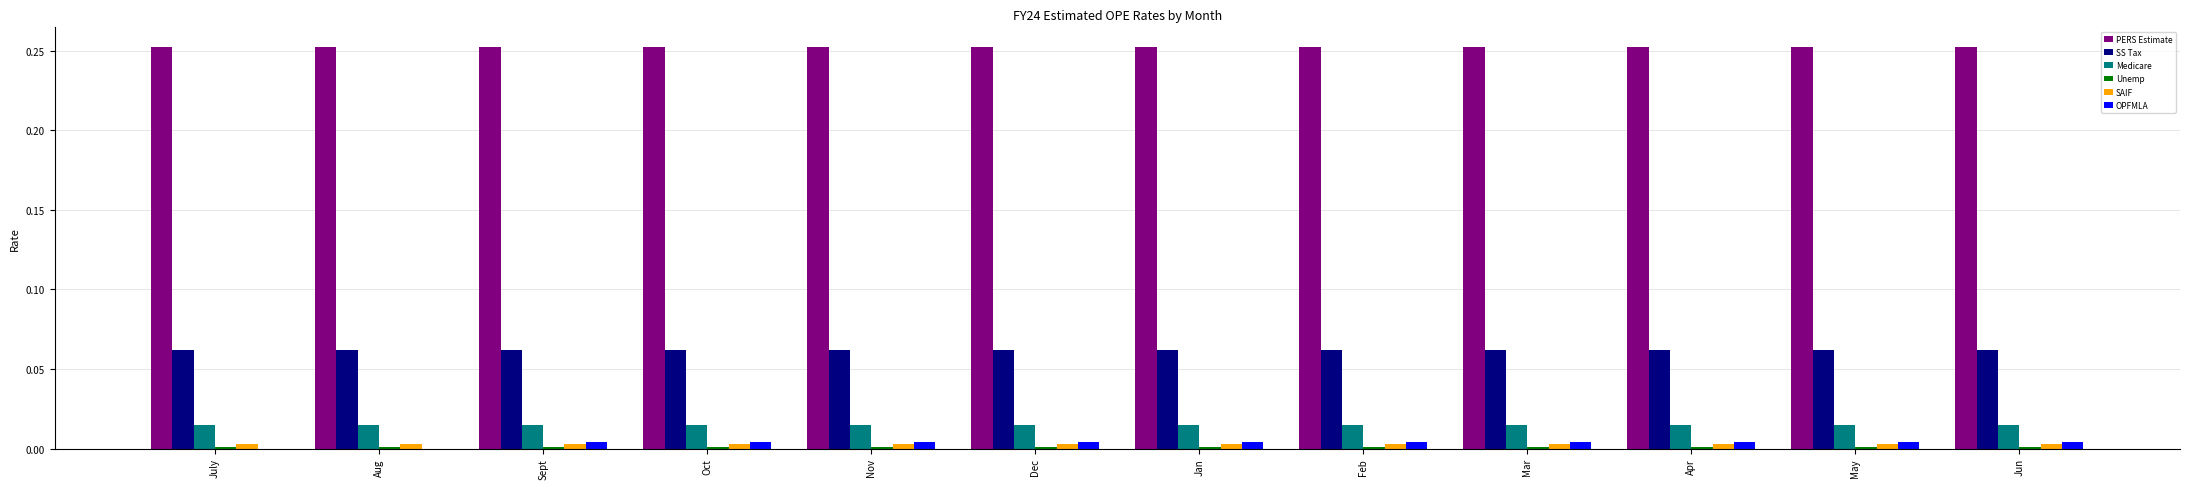

Which series has the largest total across all categories?

PERS Estimate